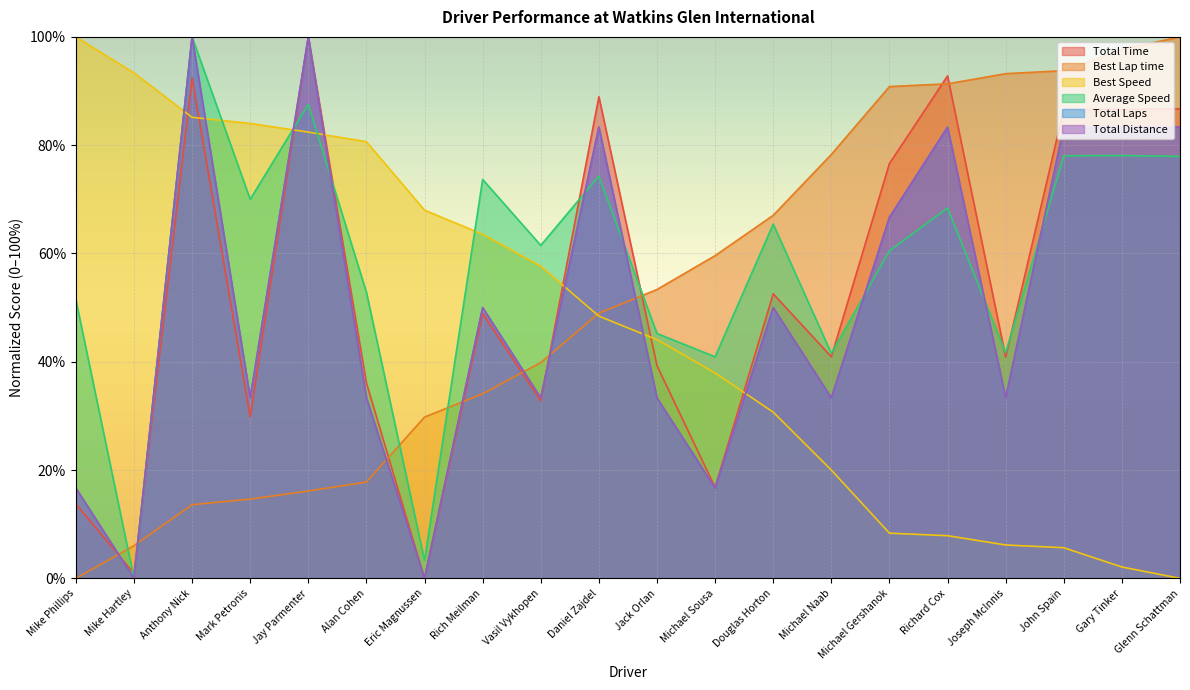

Is the value of Best Lap time at Glenn Schattman greater than the value of Total Time at Jack Orlan?

Yes